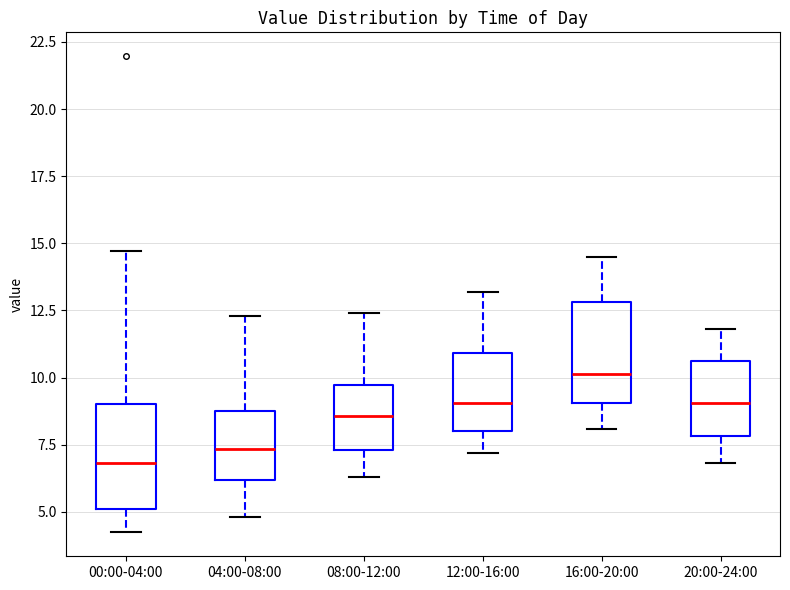

Where does the median line of the box for 12:00-16:00 sit on the y-axis? The values are not printed on the chart, so give them approximately, as read against the axis.

9.0